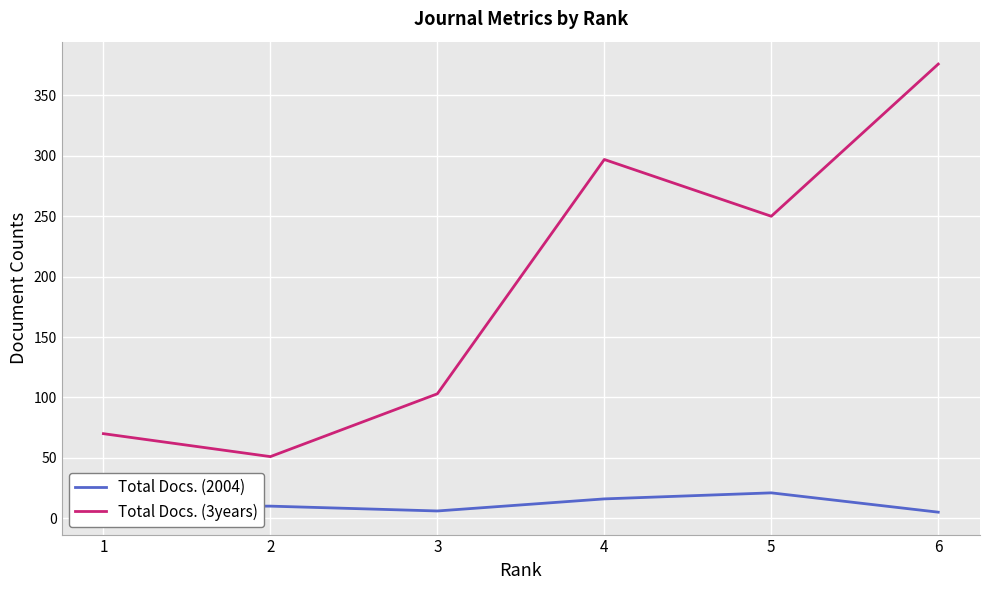

The value of Total Docs. (3years) at 2 is 51. True or false?

True